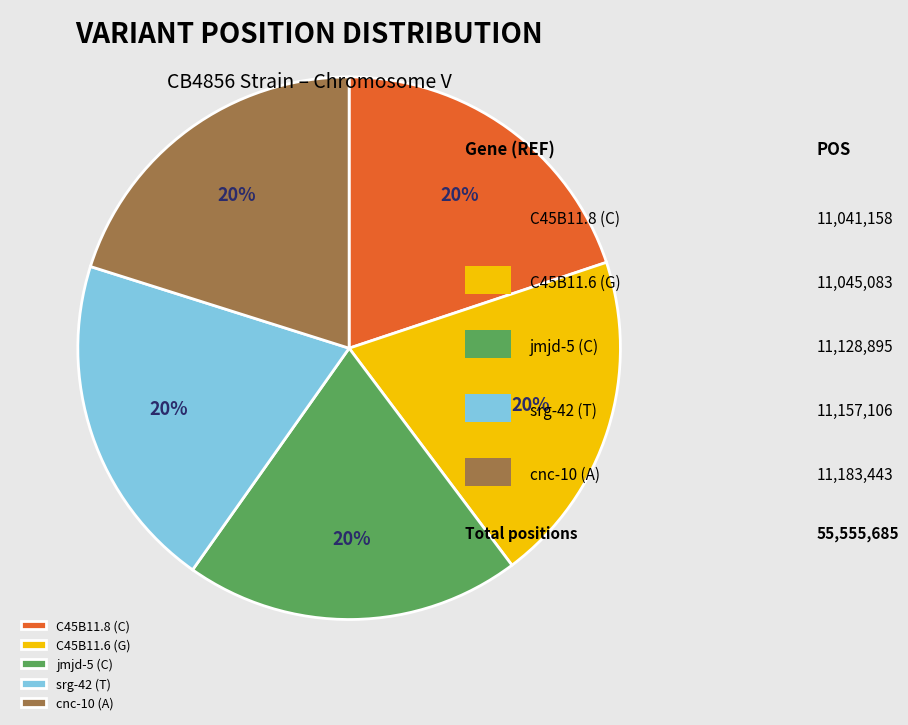

How many segments does this pie chart have?

5